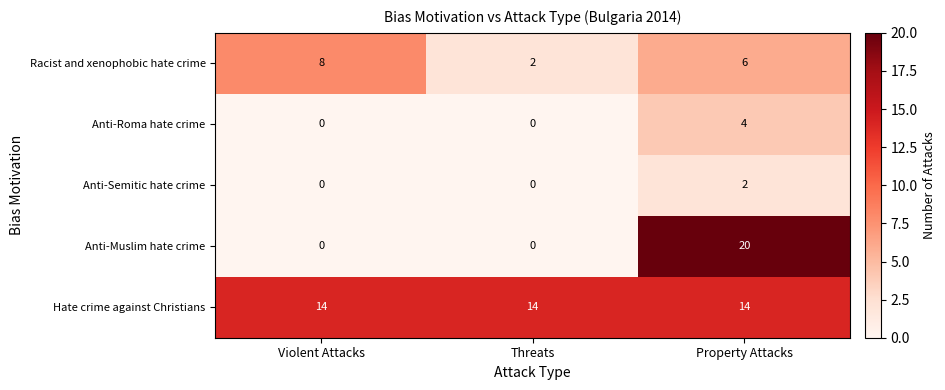

Which series changed the most between Violent Attacks and Threats?

Racist and xenophobic hate crime